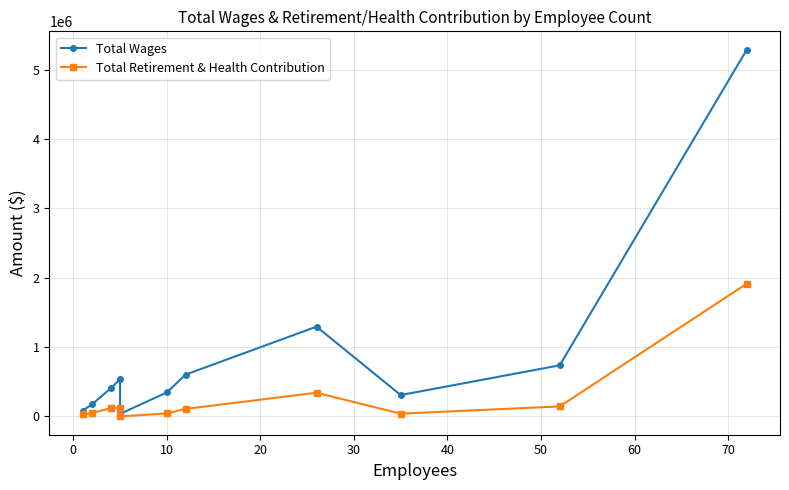

Which series has the widest spread of values?

Total Wages